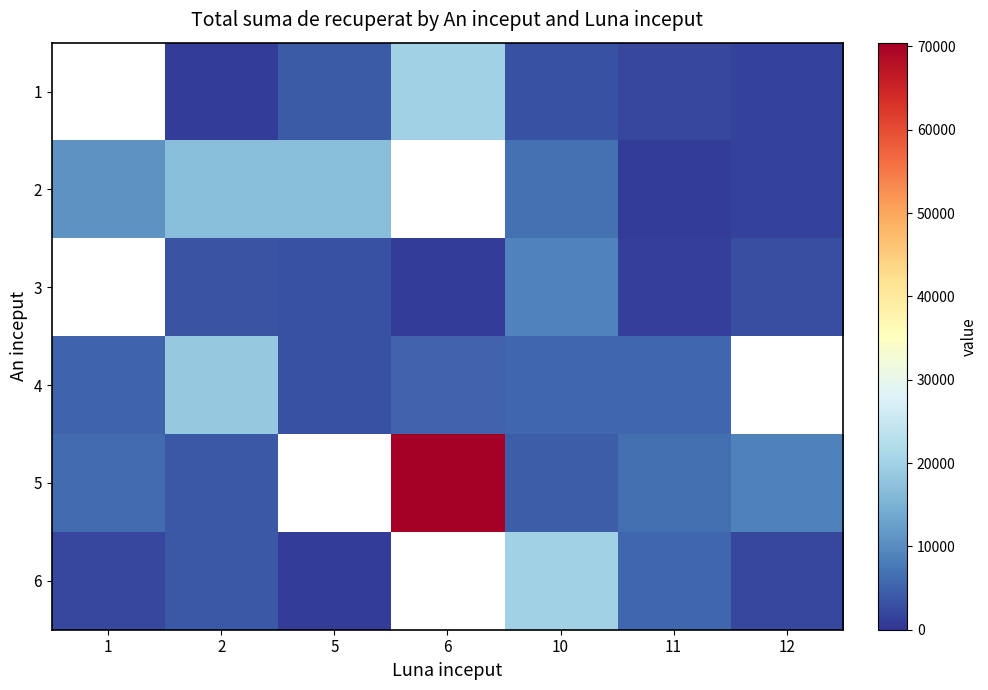

Is the value of 6 at 6 greater than the value of 1 at 5?

No